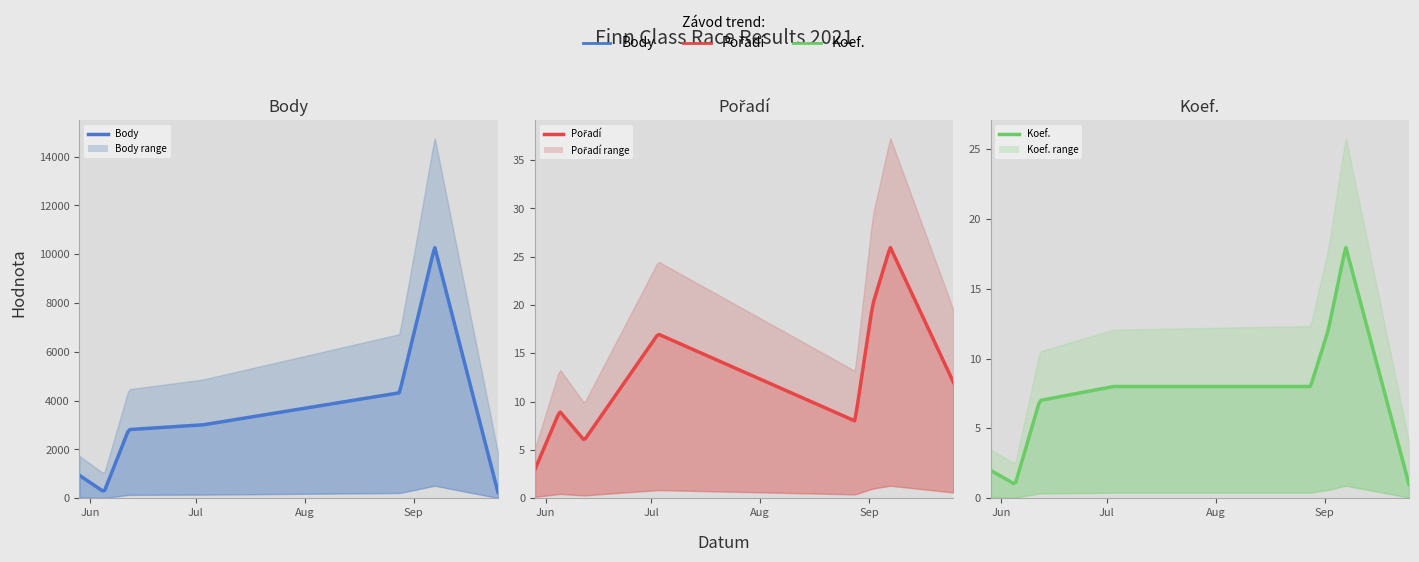

What is the maximum value shown in the chart?

10305